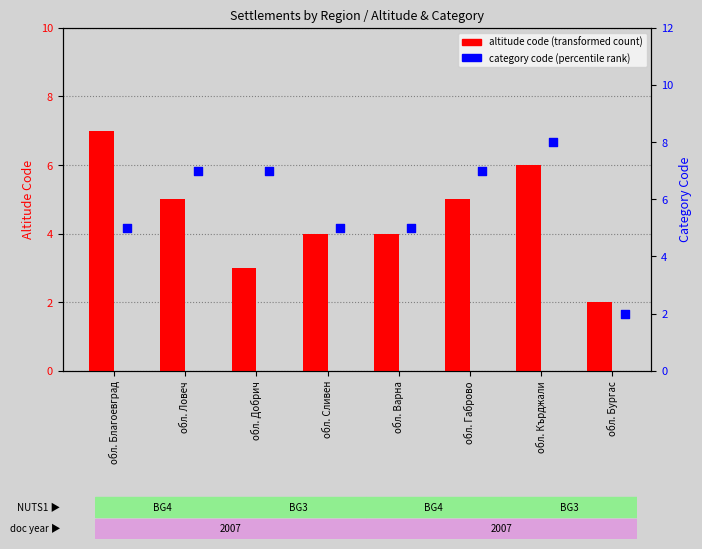

What are all the series names shown in the legend?

altitude code (transformed count), category code (percentile rank)